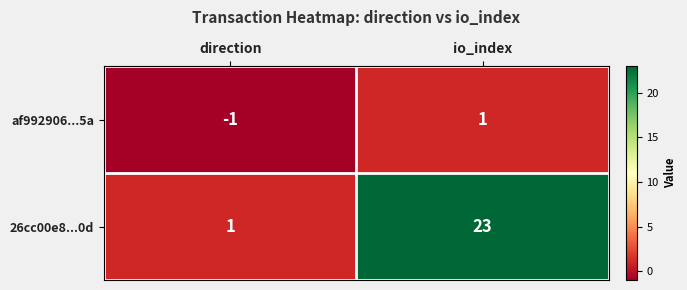

List the series in order of their peak value, lowest first.

af992906...5a, 26cc00e8...0d